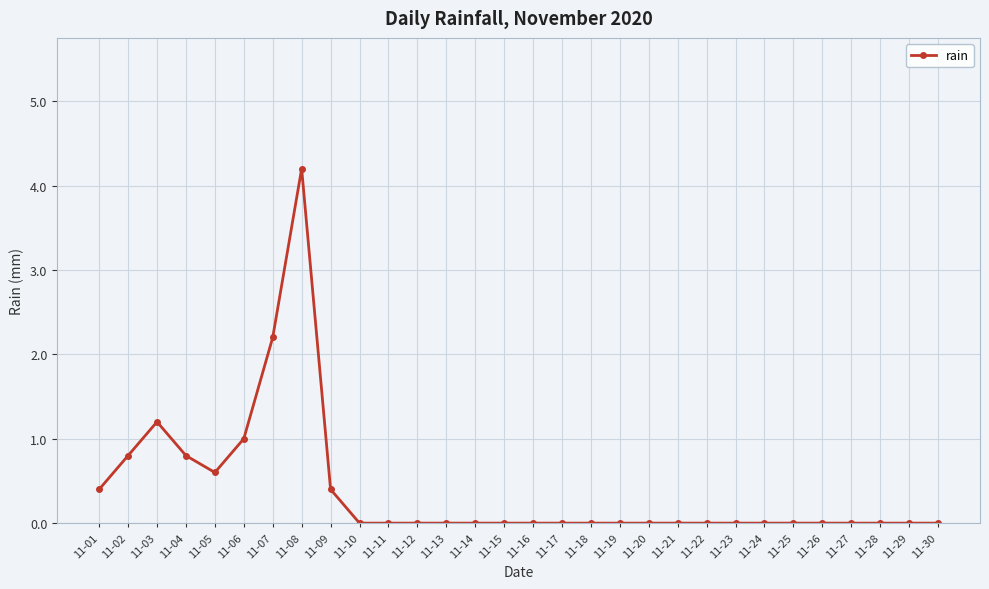

At which category does the data reach its first local peak?

11-03